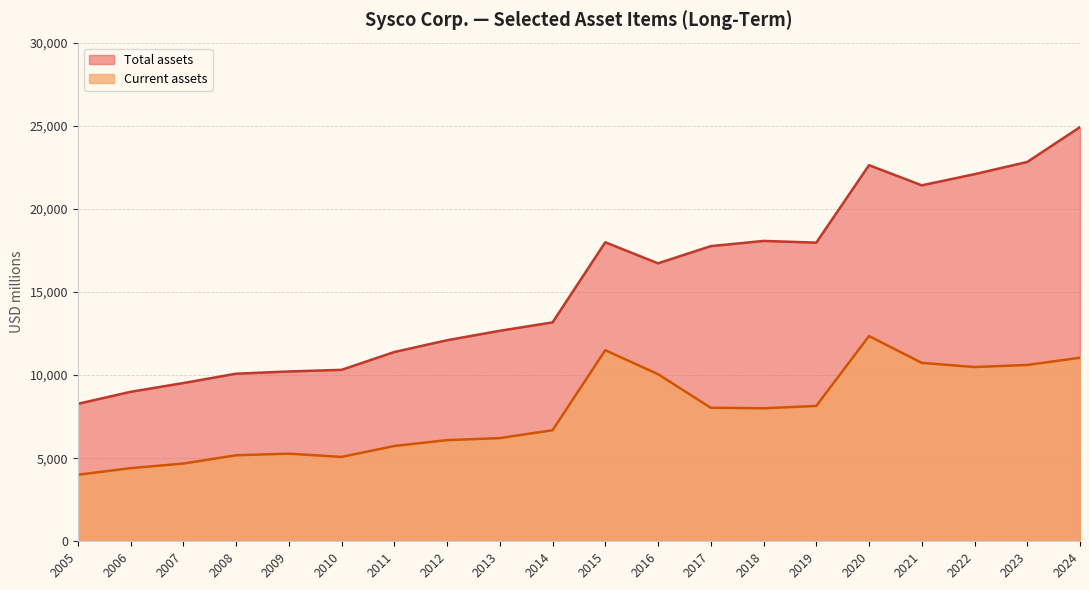

What is the average value of the Total assets series?

15454